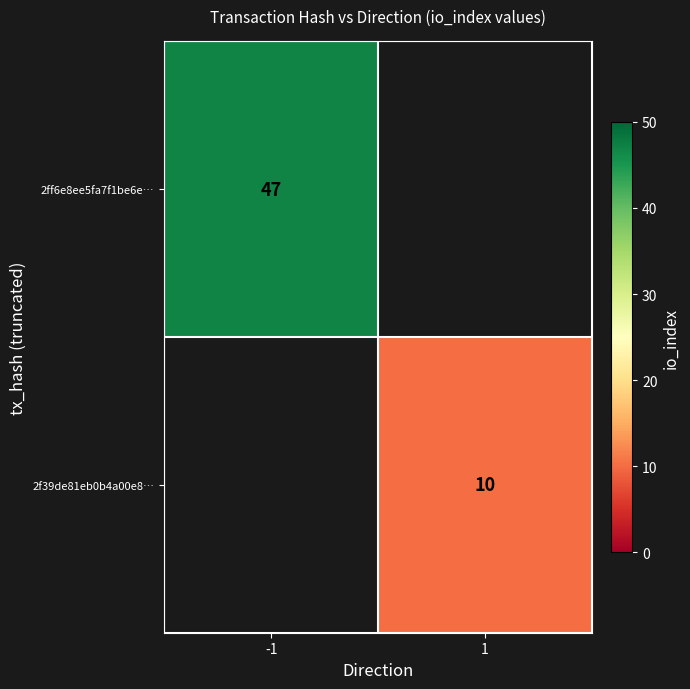

At how many categories does at least one series exceed 11?

1